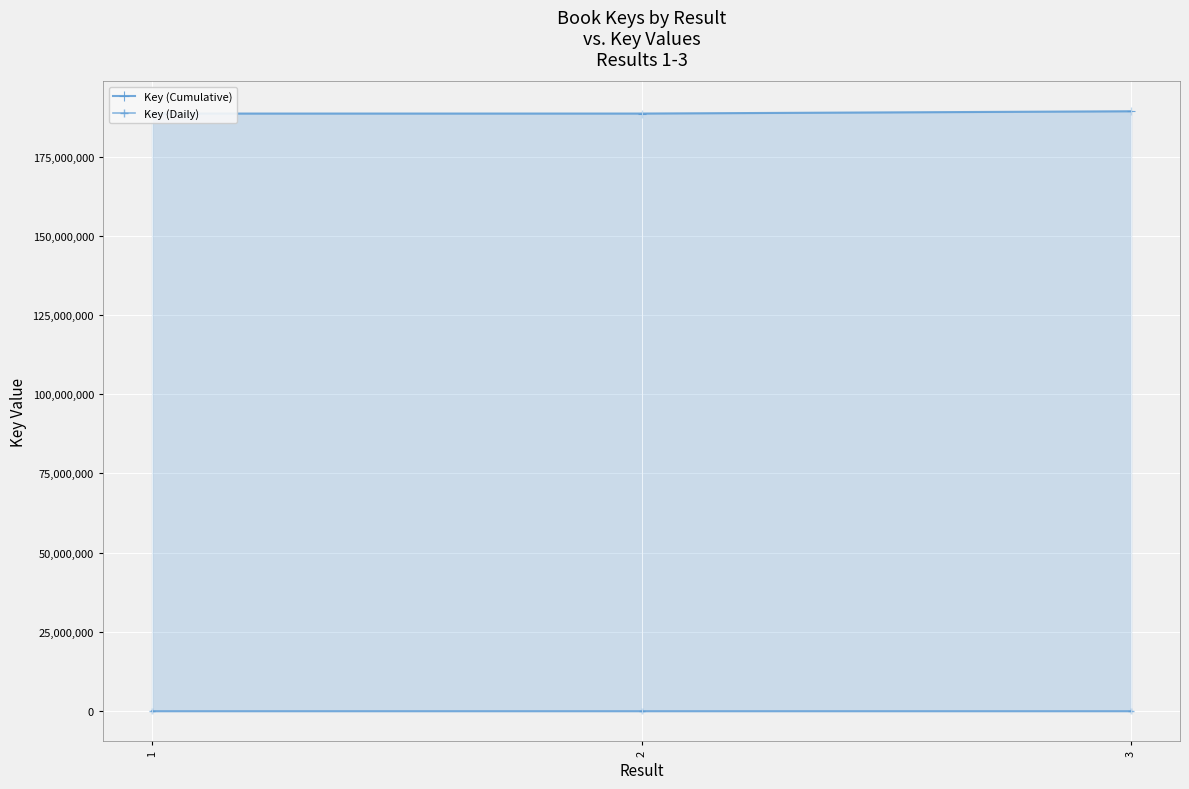

What is the difference between the maximum and minimum values in the Key (Cumulative) series?

724060